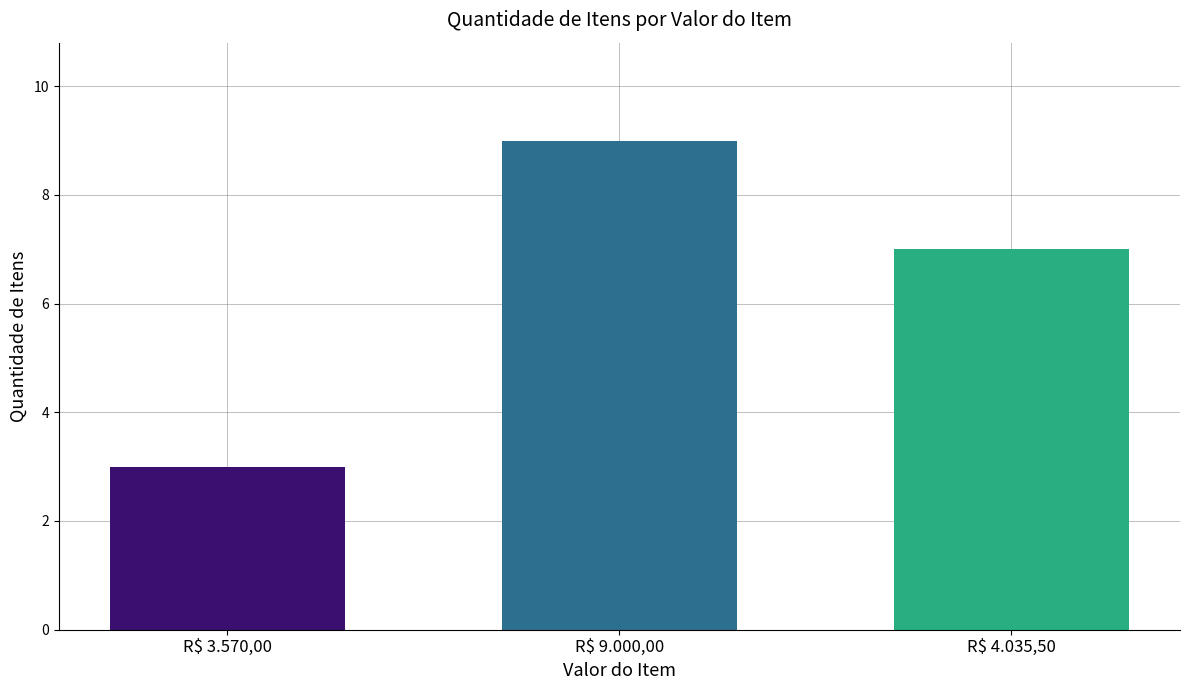

Rank the categories by value from lowest to highest.

R$ 3.570,00, R$ 4.035,50, R$ 9.000,00